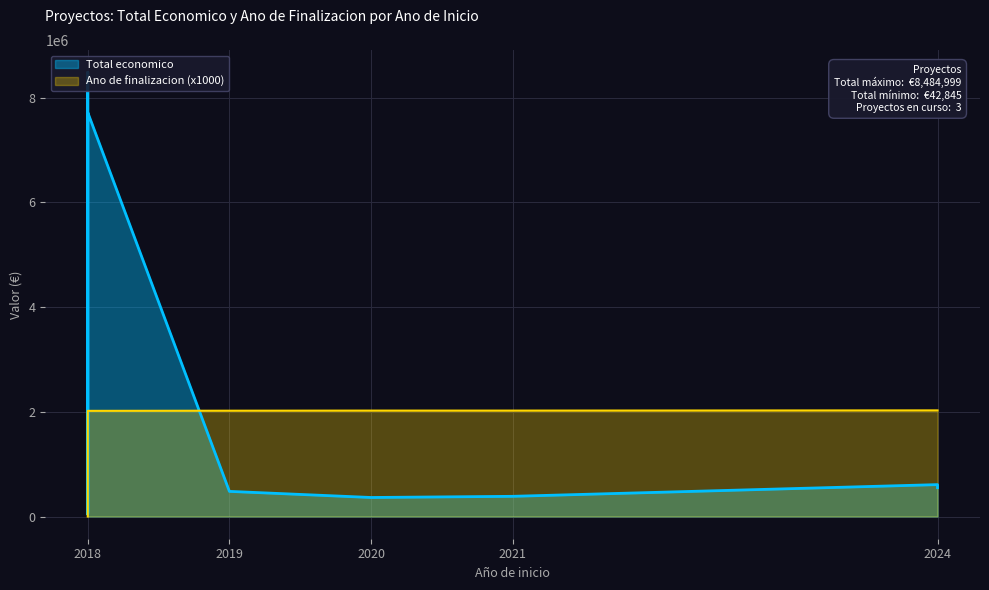

What is the label of the 6th point from the left?

2020